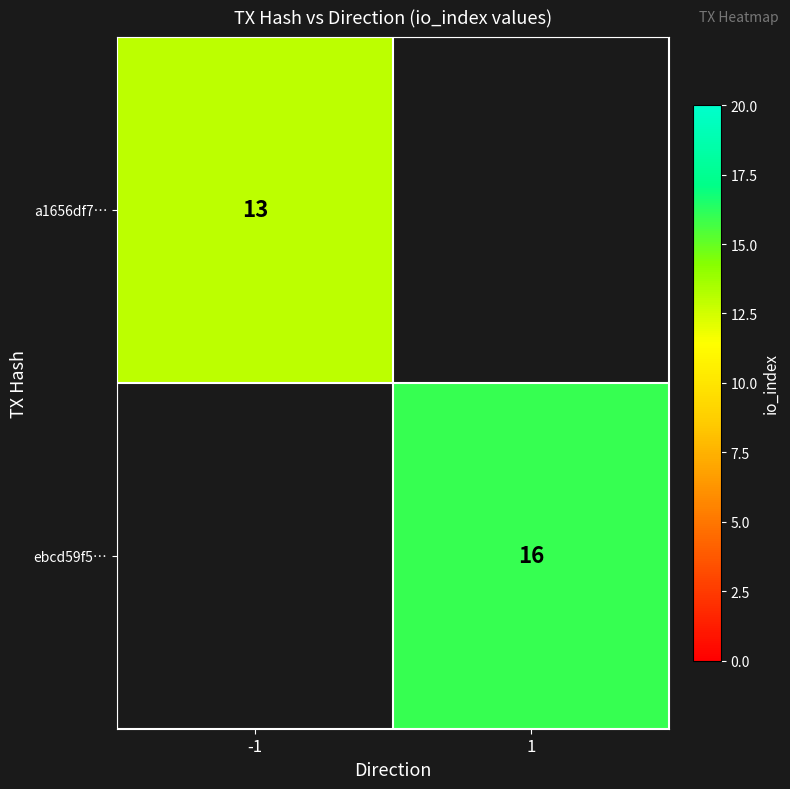

Is the value of a1656df7… at -1 greater than the value of ebcd59f5… at 1?

No